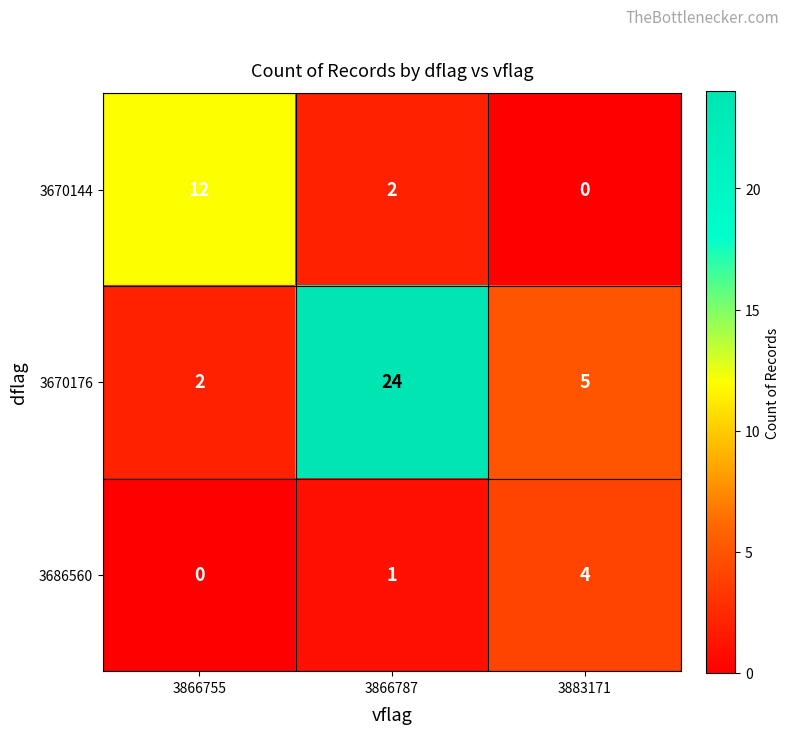

List the series in order of their peak value, highest first.

3670176, 3670144, 3686560